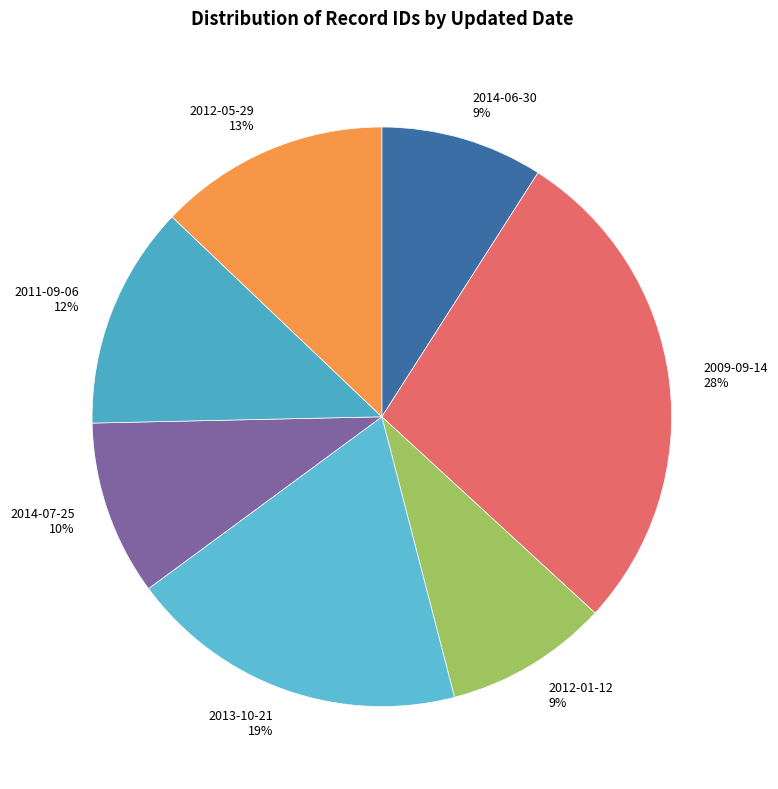

Approximately how many times larger is the value at 2014-07-25 compared to 2012-01-12?

1.1